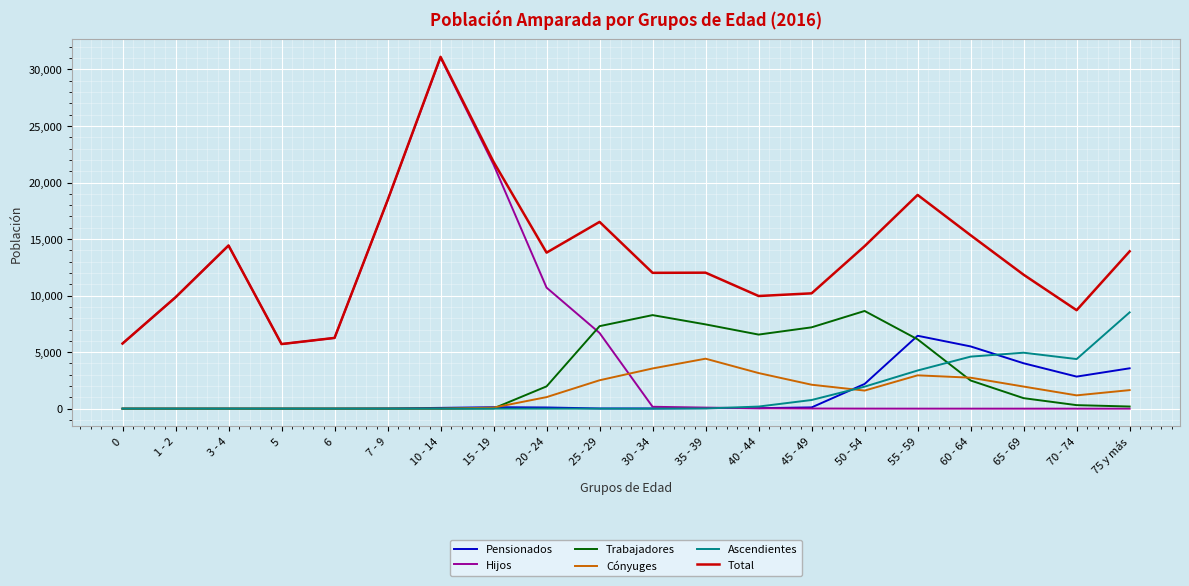

Which series has the widest spread of values?

Hijos